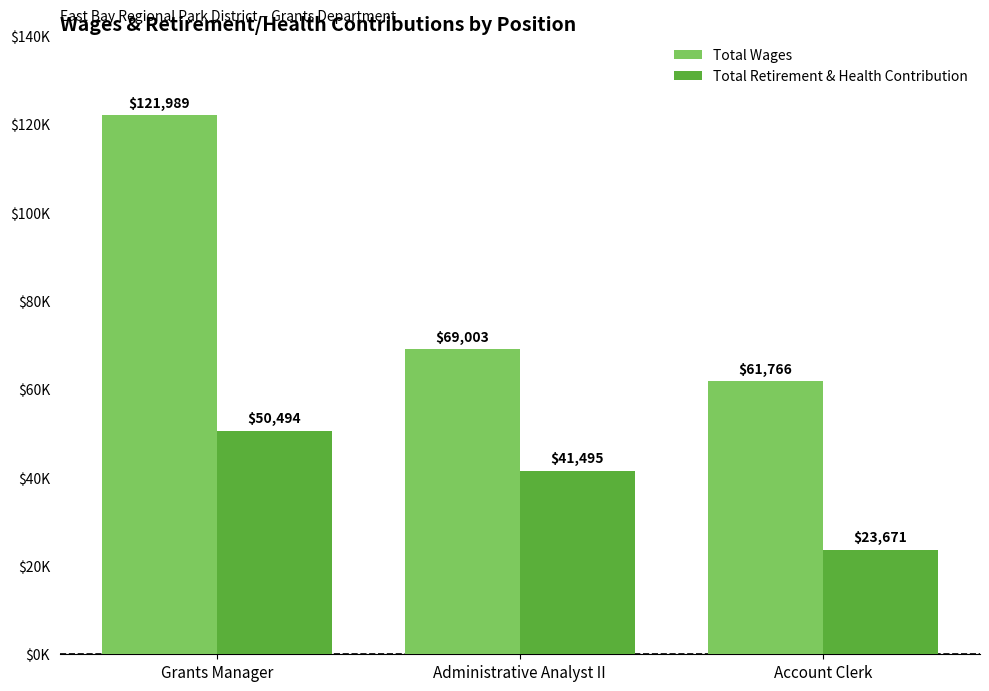

What position from the right is Administrative Analyst II?

2